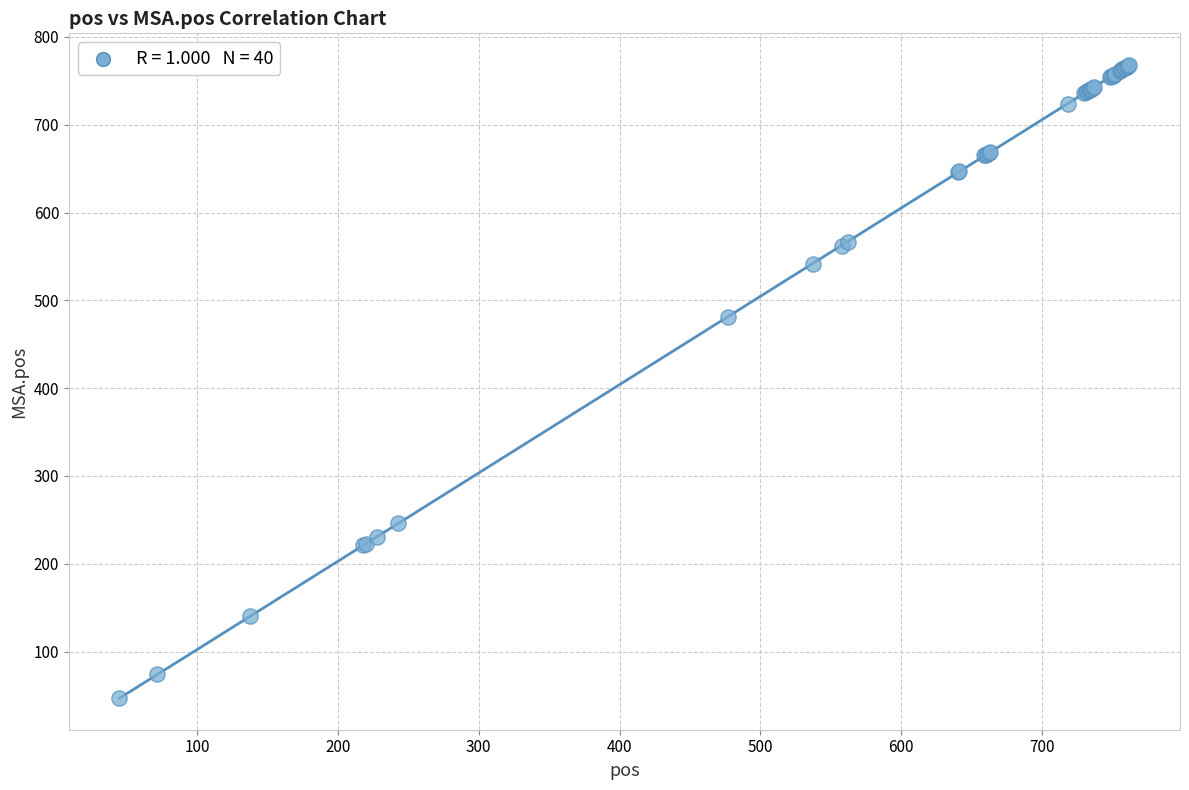

What Y value in the scatter plot is closest to 407?

481